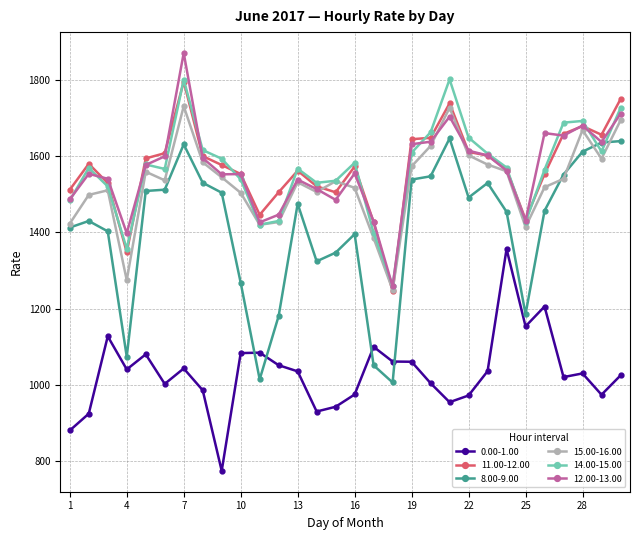

Which series has the largest range (max minus min)?

8.00-9.00